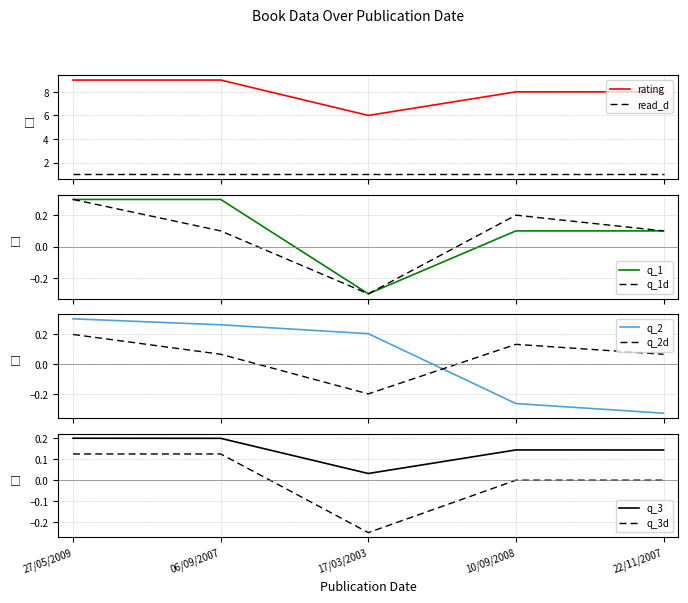

The value of id at 27/05/2009 is 0.3. True or false?

True